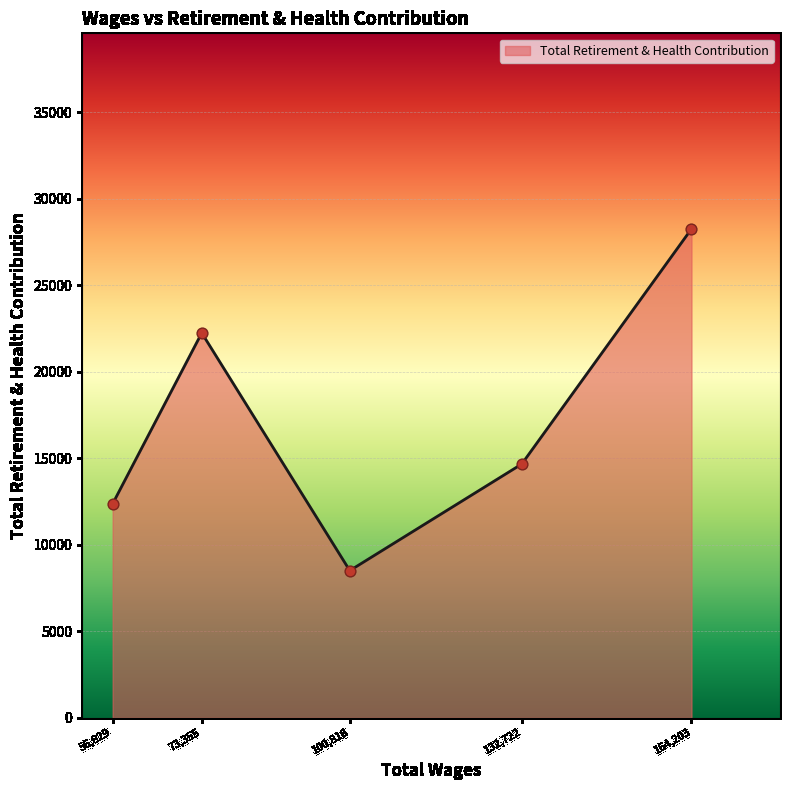

What is the ratio of the value at 73,355 to the value at 100,818?

2.6